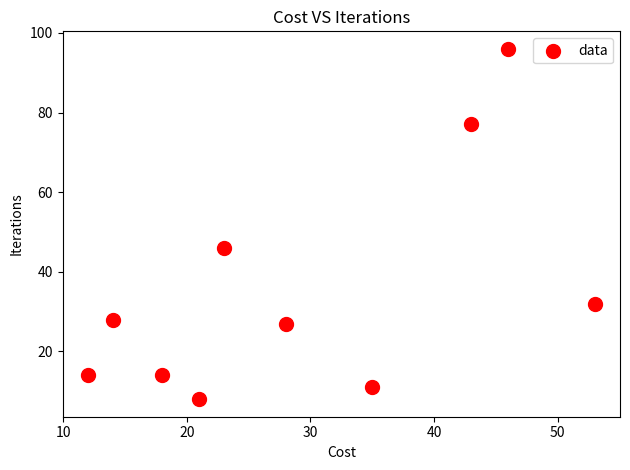

What Y value in the scatter plot is closest to 52?

46